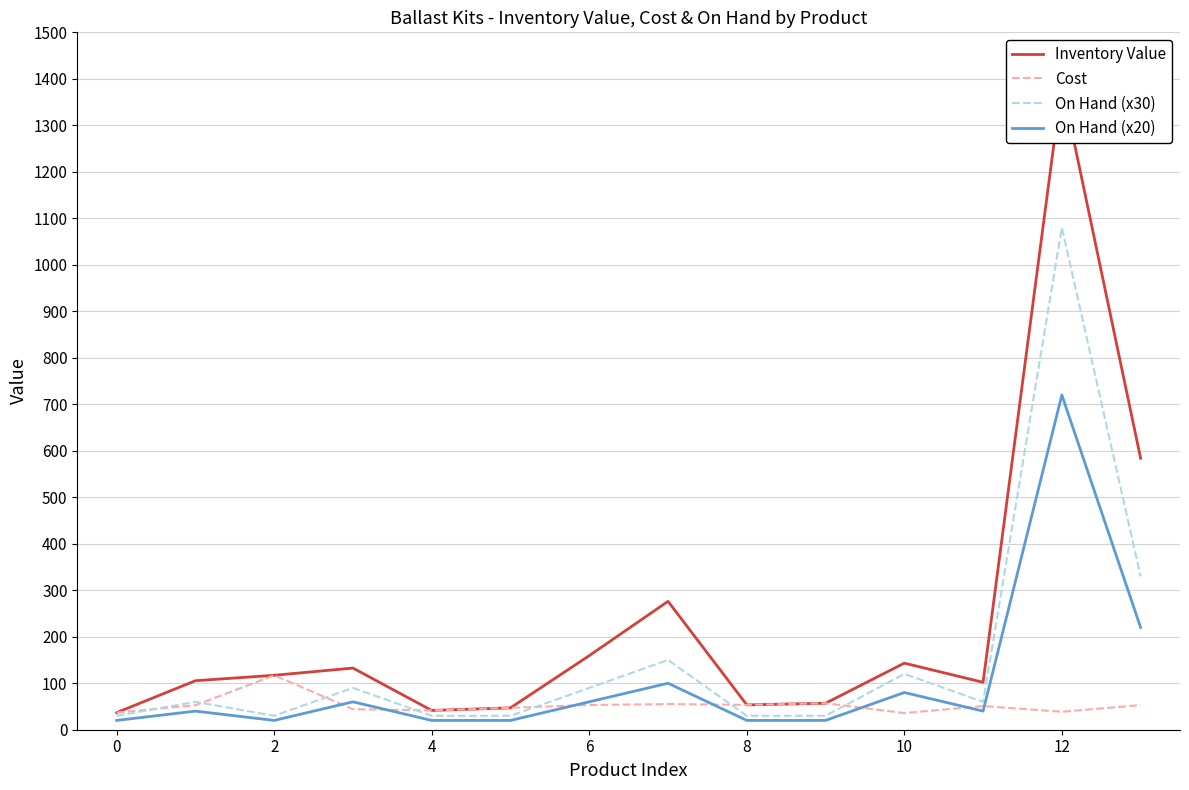

What is the difference between the Inventory Value values at 2 and 9?

60.1